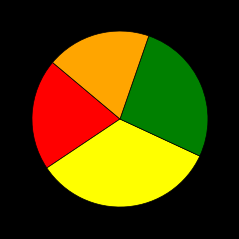

Is there a majority slice in this chart?

No